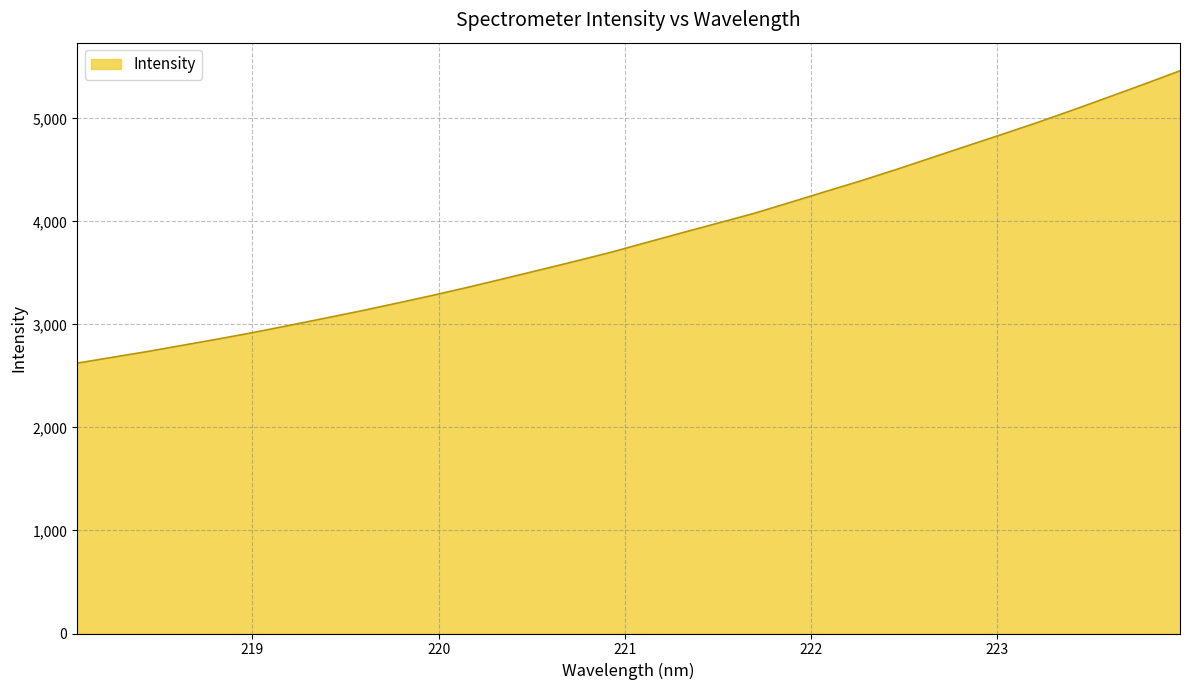

What is the minimum value shown in the chart?

2624.1